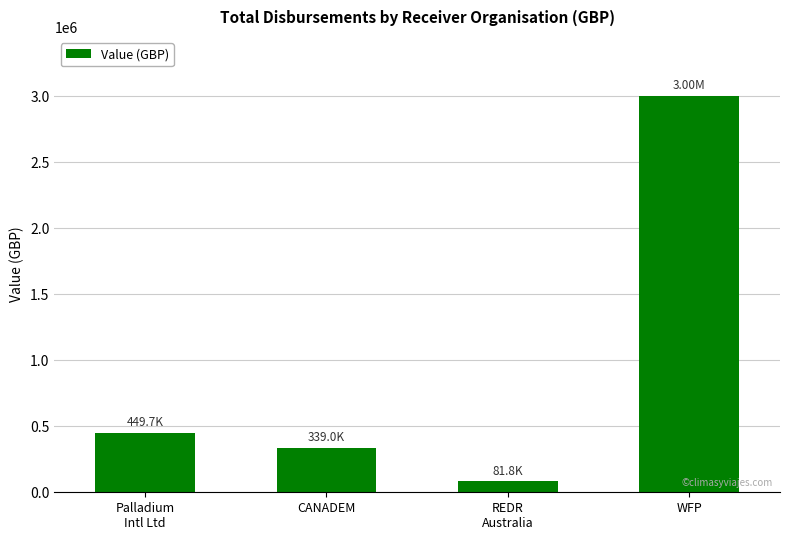

How many categories are shown in the chart?

4